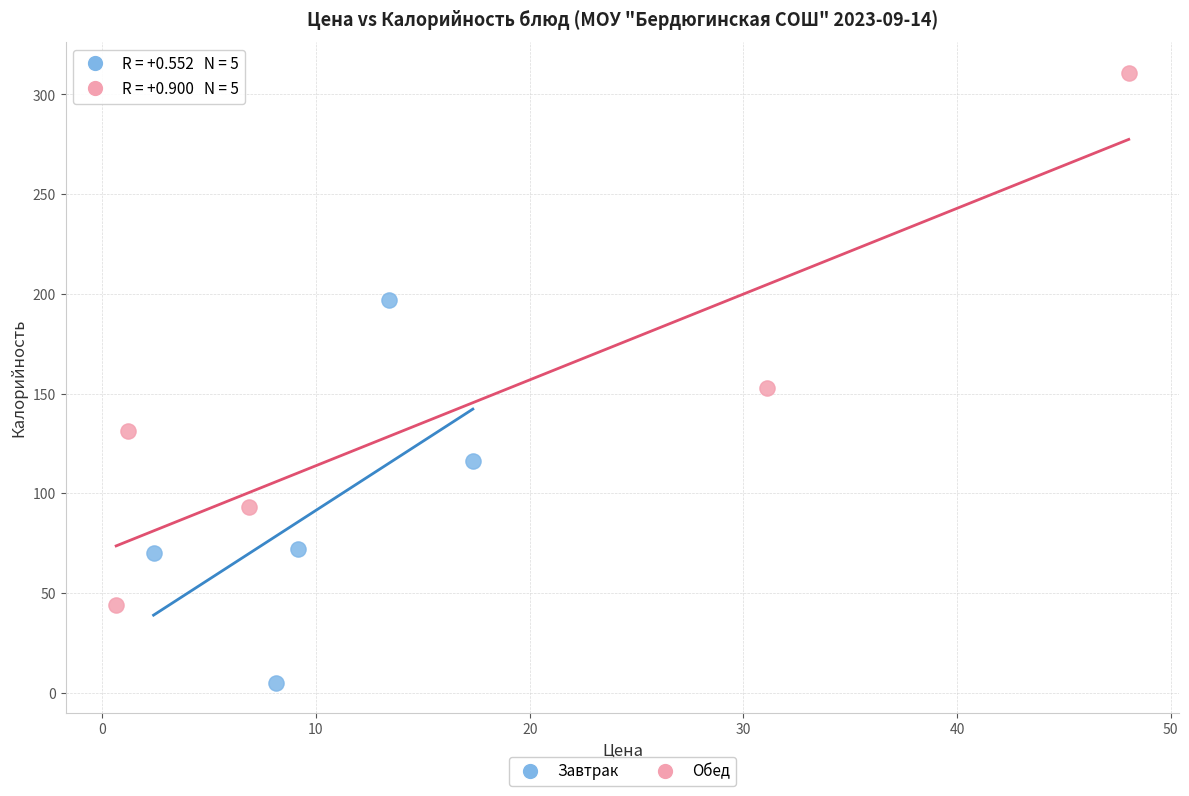

Which series contains the lowest Y value?

Завтрак